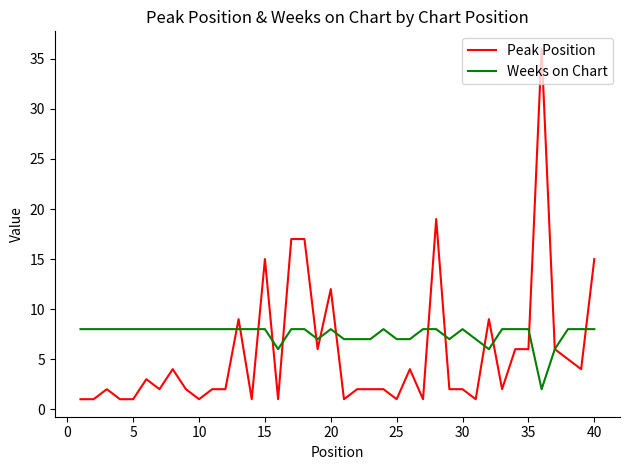

What is the highest value of the Weeks on Chart series?

8